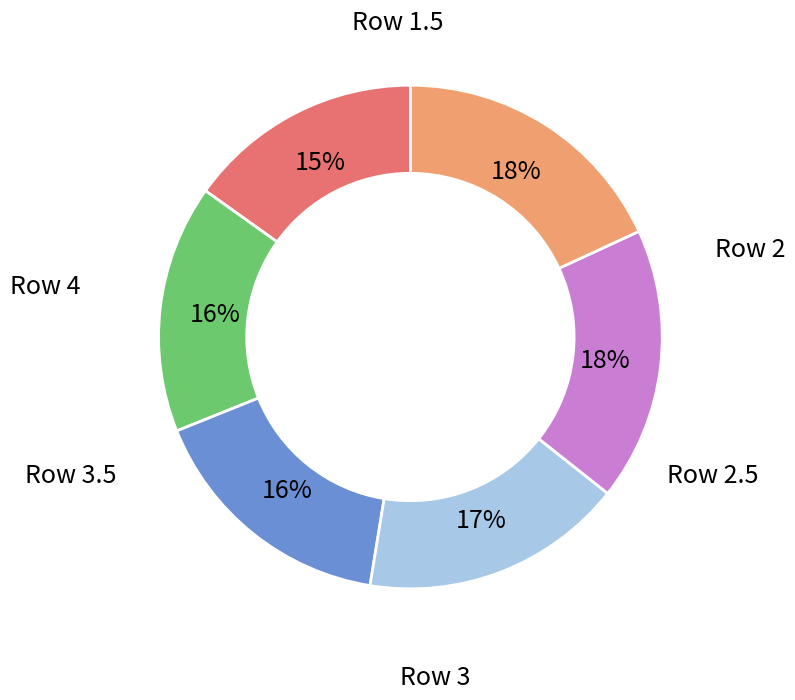

To the nearest percent, what is the difference between the largest and smallest slice percentages?

3%